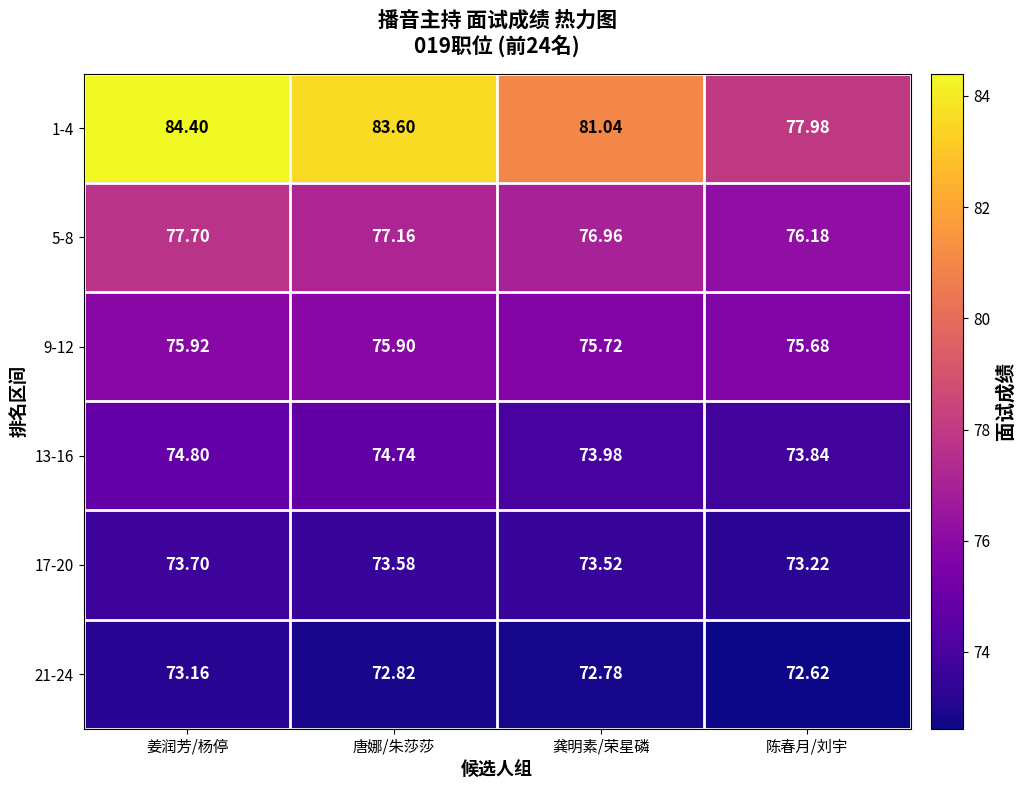

Is the value of 13-16 at 唐娜/朱莎莎 greater than the value of 21-24 at 龚明素/荣星磷?

Yes